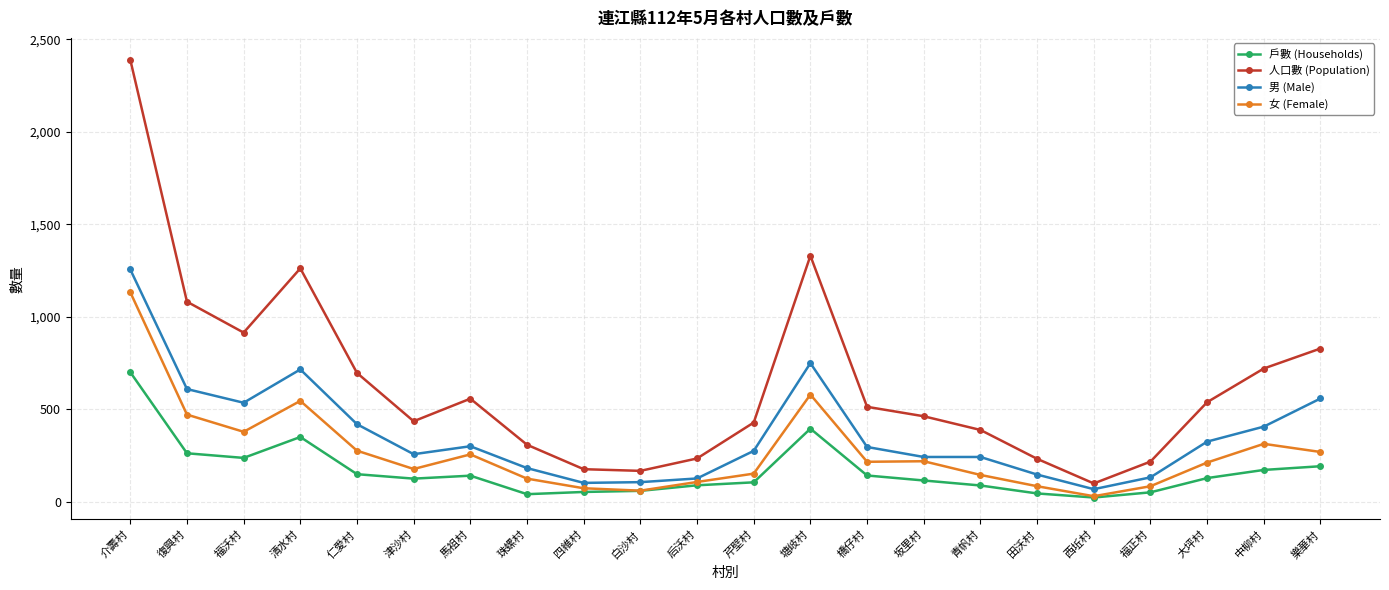

True or false: 男 (Male) has a value of 297 at 橋仔村.

True